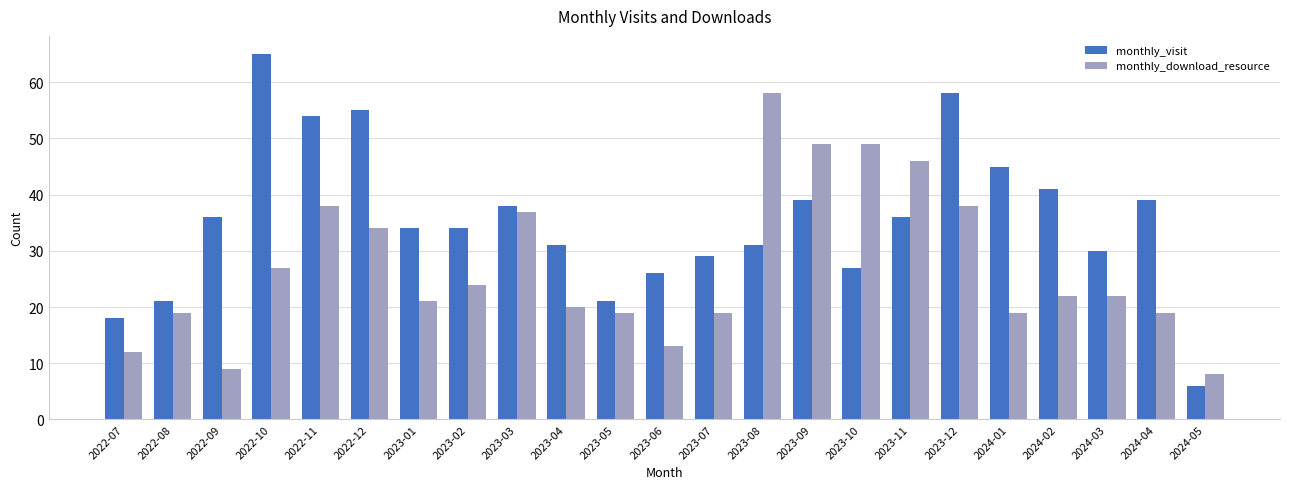

What is the sum of all monthly_download_resource values?

622